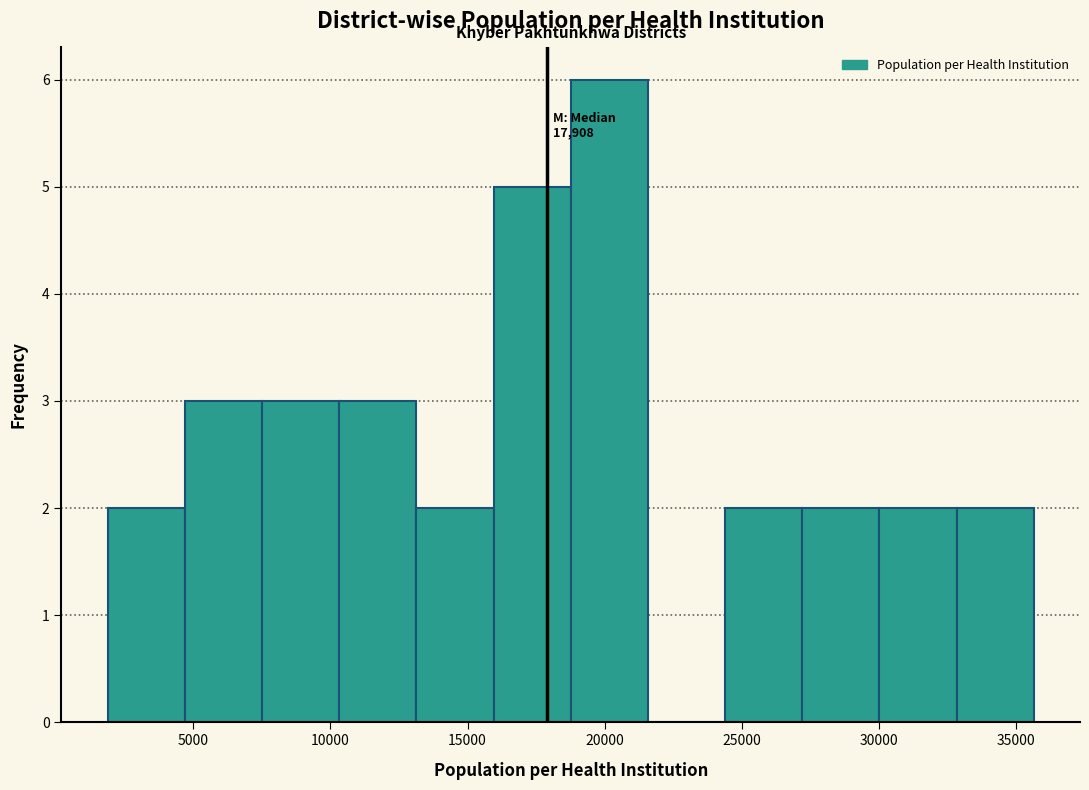

Over which range of the x-axis is the bar tallest?

19000 to 21500